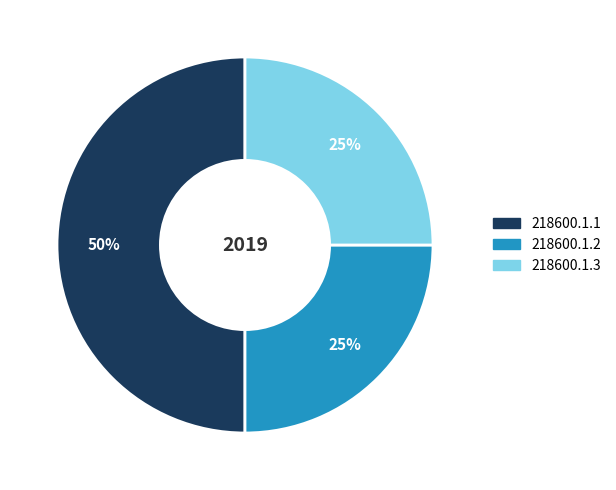

Do 218600.1.3 and 218600.1.1 together represent more than half of the pie?

Yes